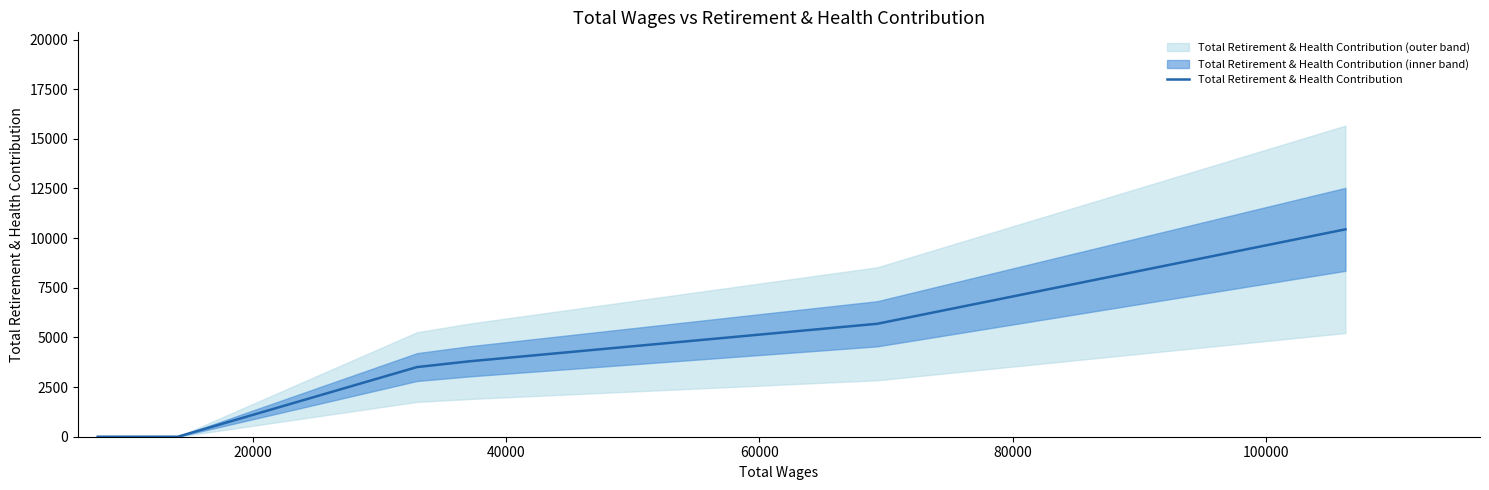

What is the maximum value for Total Retirement & Health Contribution?

10442